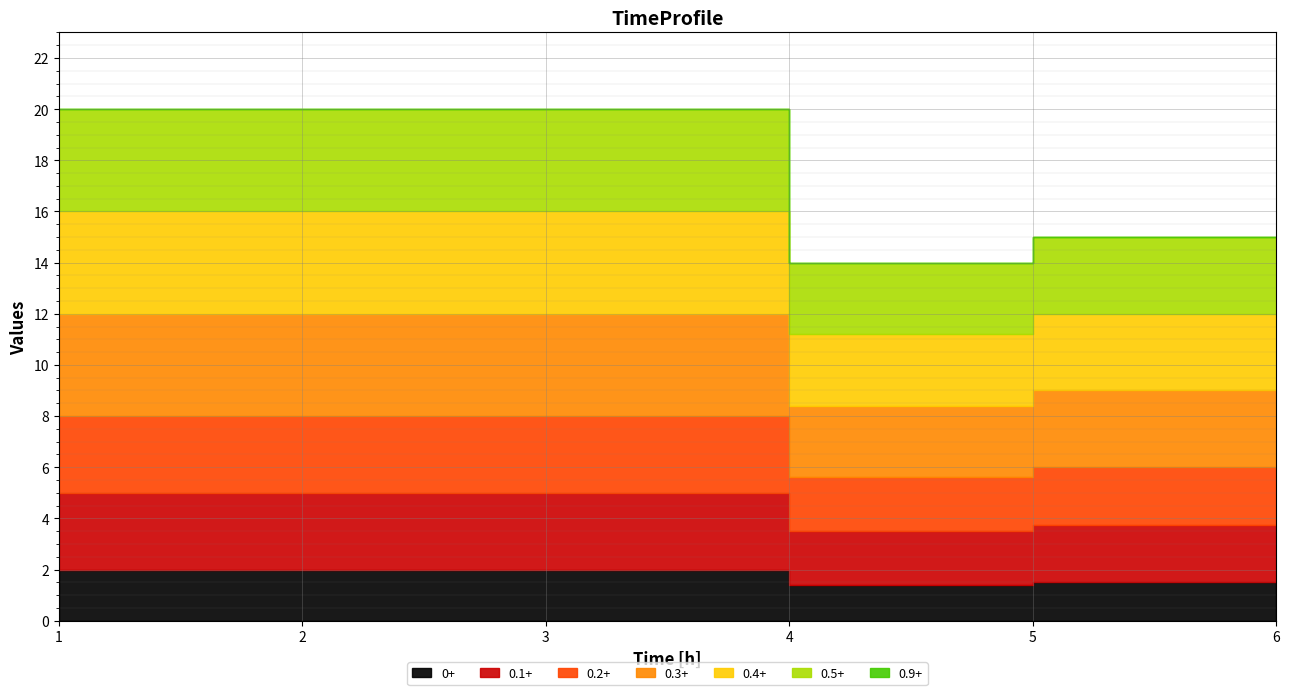

The chart shows a value of 10 at 4. True or false?

False